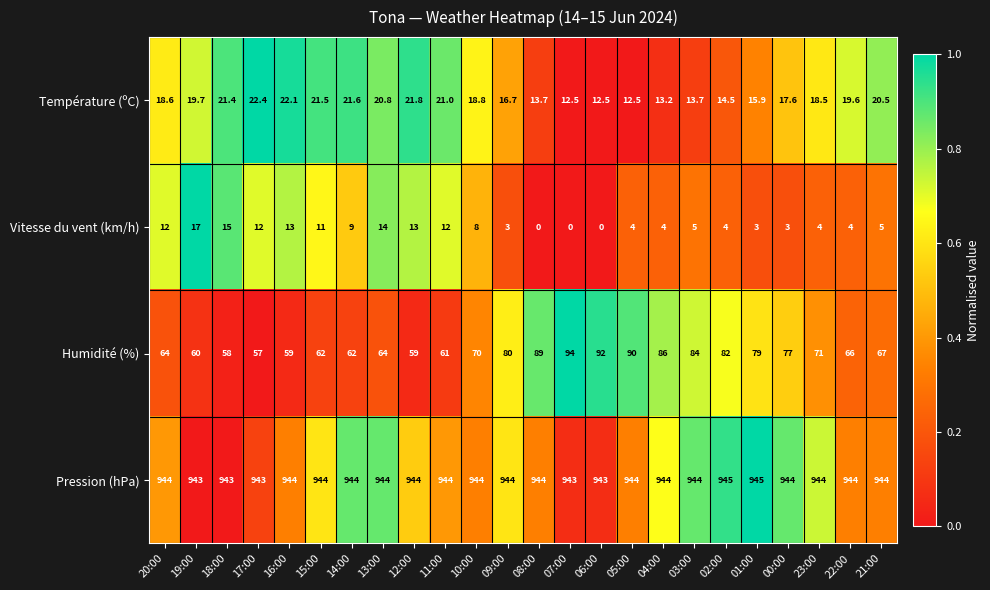

Which series has the largest total across all categories?

Pression (hPa)